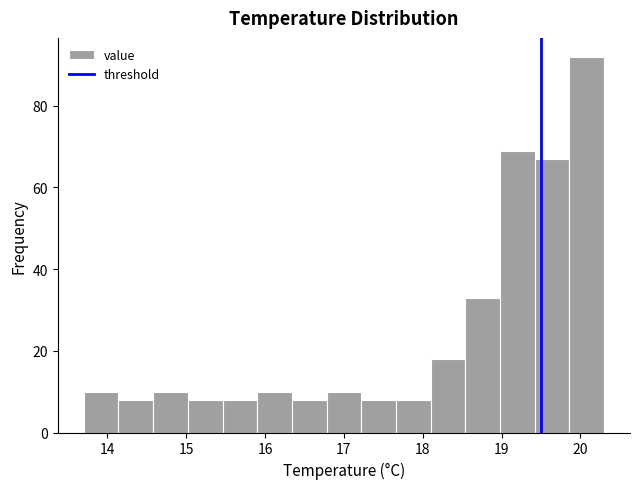

Reading left to right, list every bar in this chart as the range it spans on the x-axis followed by its height. Neither the bar edges nor the heights are printed on the chart, so give them approximately, as read against the axes.

13.70 to 14.14: 10
14.14 to 14.58: 8
14.58 to 15.02: 10
15.02 to 15.46: 8
15.46 to 15.90: 8
15.90 to 16.34: 10
16.34 to 16.78: 8
16.78 to 17.22: 10
17.22 to 17.66: 8
17.66 to 18.10: 8
18.10 to 18.54: 18
18.54 to 18.98: 34
18.98 to 19.42: 70
19.42 to 19.86: 68
19.86 to 20.30: 92